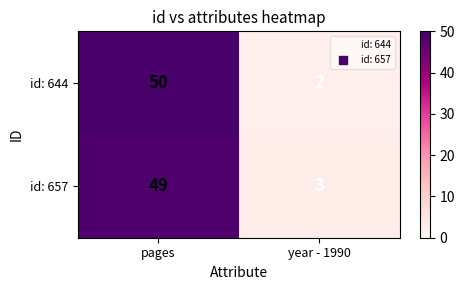

Rank the series at year - 1990 from lowest to highest value.

id: 644, id: 657